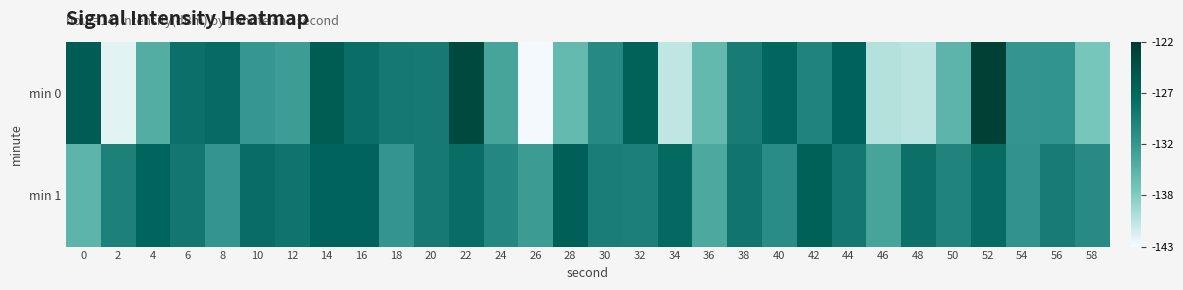

Reading left to right, transcribe all the data shown in this chart.

min 0: 0=-126.1	2=-142.1	4=-134.6	6=-128.4	8=-127.9	10=-132.5	12=-133.1	14=-126.2	16=-128.2	18=-129.3	20=-129.5	22=-123.8	24=-133.8	26=-142.8	28=-135.9	30=-131.1	32=-126.8	34=-140.6	36=-135.8	38=-129.6	40=-127.3	42=-130.5	44=-127.0	46=-140.1	48=-140.3	50=-135.3	52=-122.6	54=-132.3	56=-132.3	58=-137.1
min 1: 0=-135.4	2=-130.2	4=-127.2	6=-129.1	8=-132.4	10=-128.2	12=-128.8	14=-127.0	16=-127.1	18=-132.4	20=-129.5	22=-128.0	24=-131.0	26=-133.0	28=-126.5	30=-129.8	32=-130.1	34=-127.6	36=-134.2	38=-128.9	40=-131.5	42=-126.7	44=-129.3	46=-133.8	48=-128.4	50=-130.6	52=-127.9	54=-132.1	56=-129.7	58=-131.2